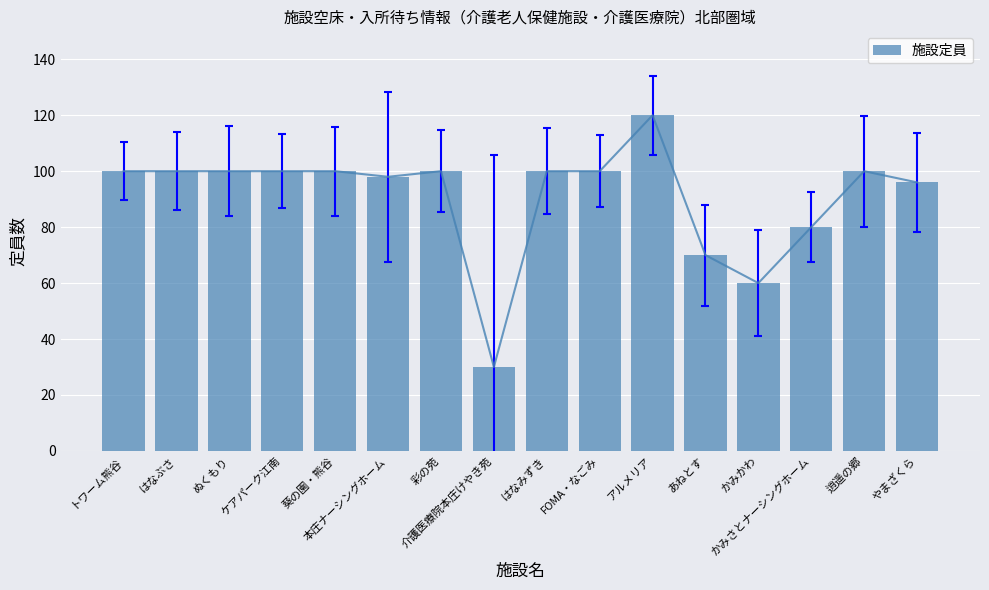

What is the label of the 1st bar from the left?

トワーム熊谷